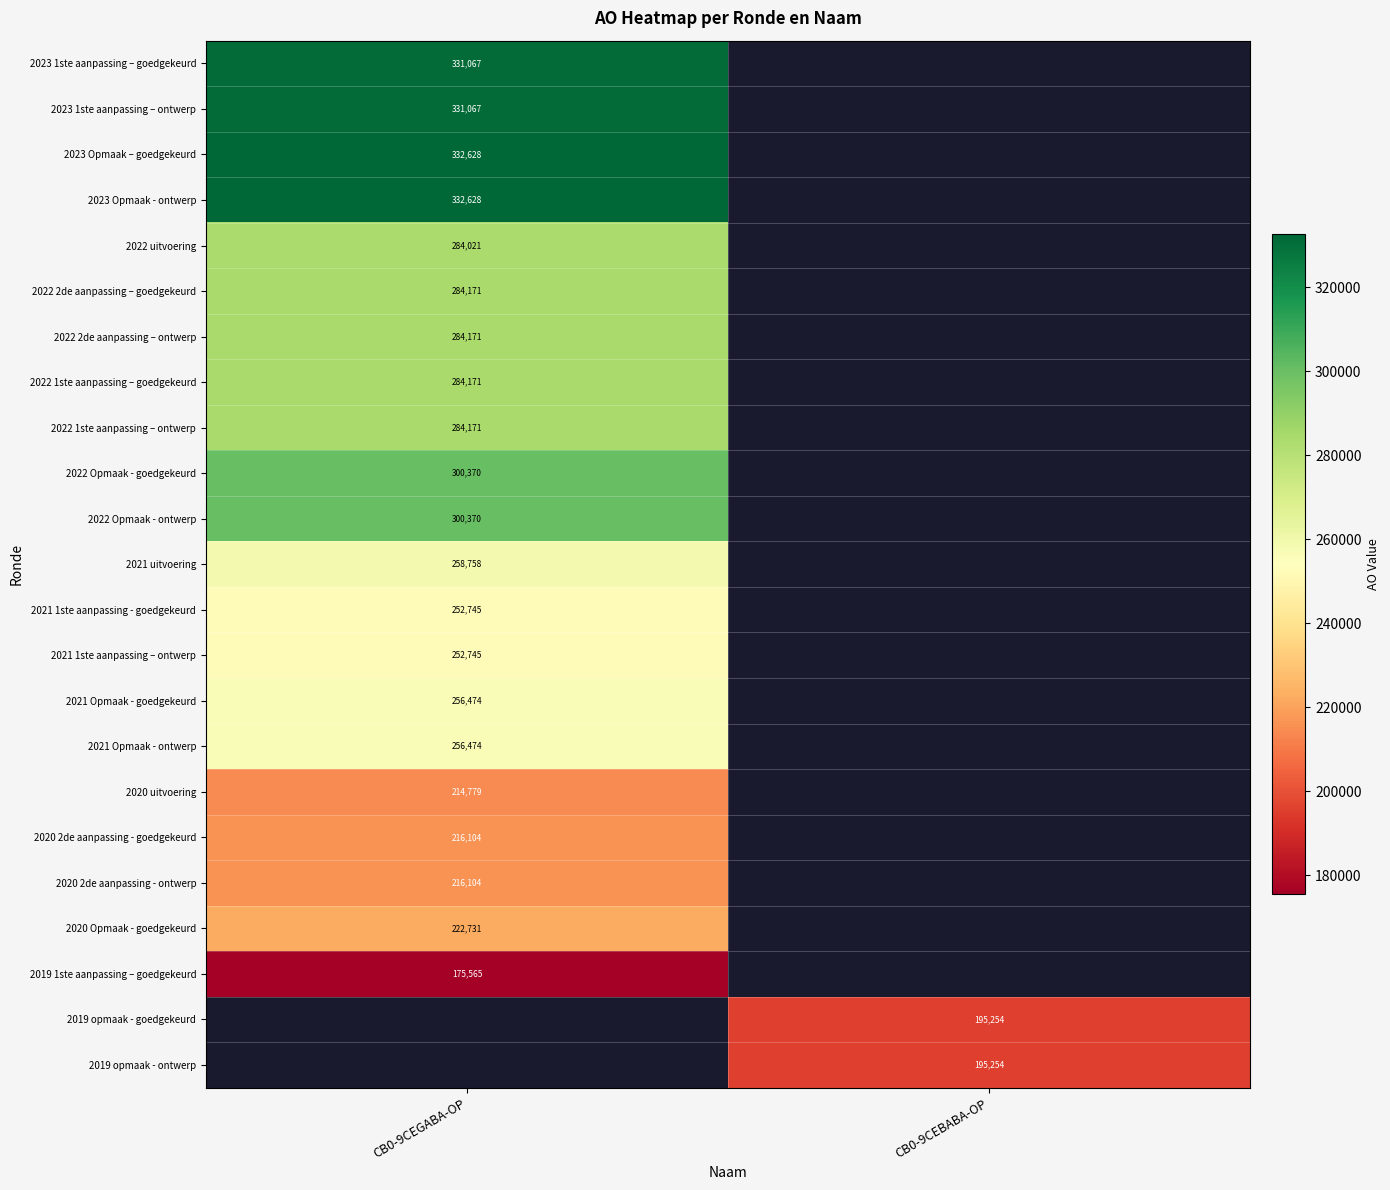

Is it true that 2021 Opmaak - ontwerp equals 256474 at CB0-9CEGABA-OP?

True